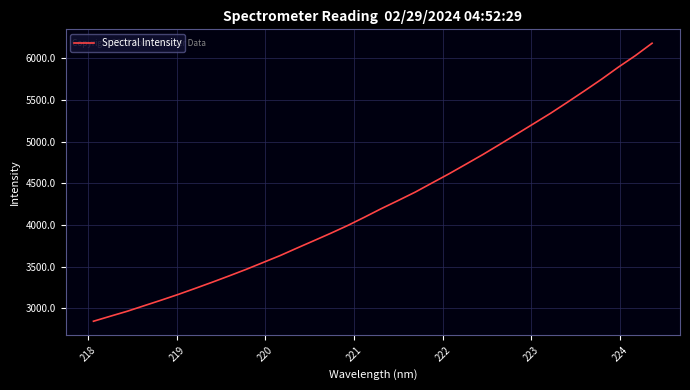

What is the difference between the second highest and minimum values?

3182.2